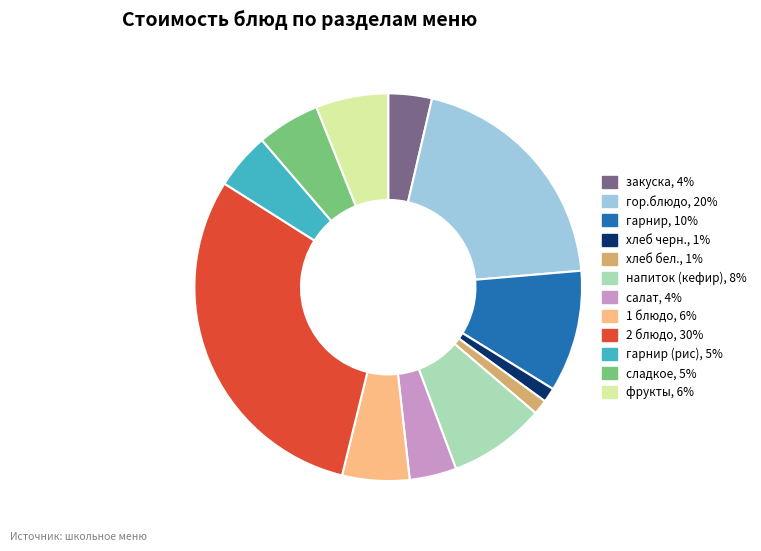

Is there any slice that represents more than half of the pie?

No